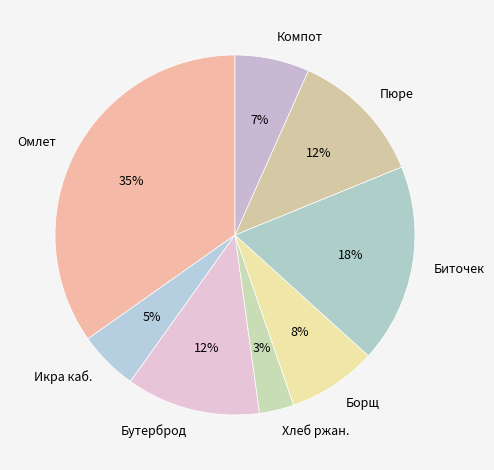

Between Пюре and Биточек, which is larger?

Биточек